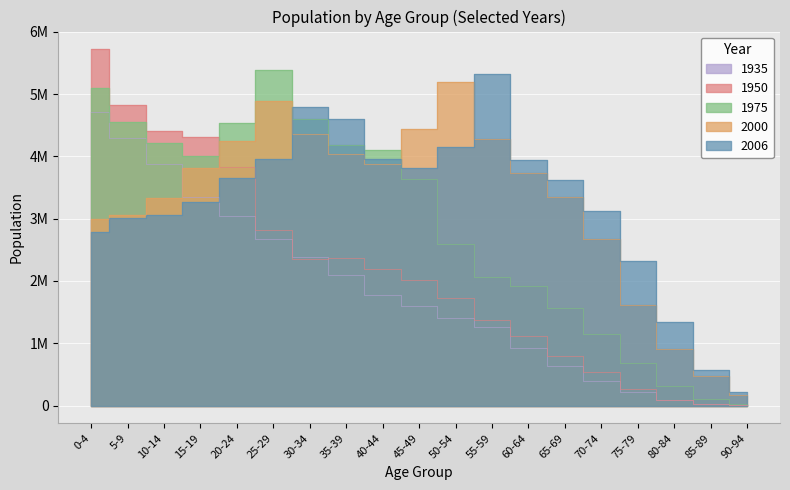

Which series ends up on top after the final intersection of 1950 and 1975?

1975